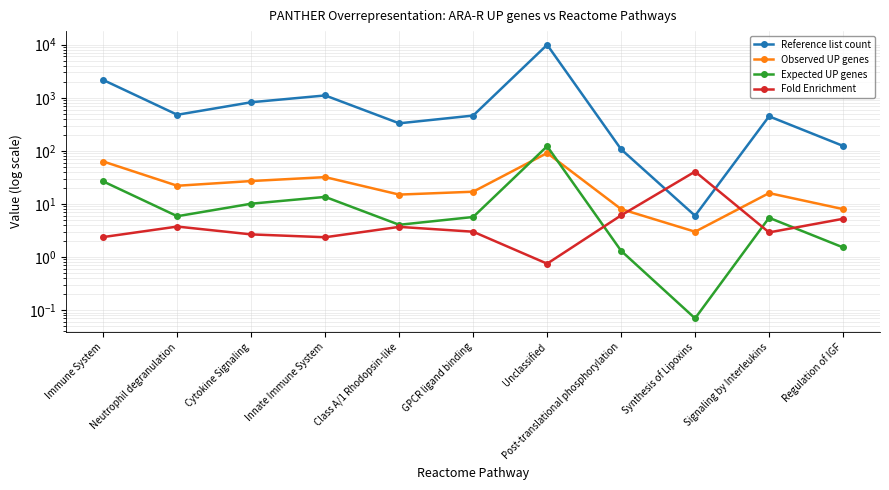

What is the total value across all series at Cytokine Signaling?

862.8